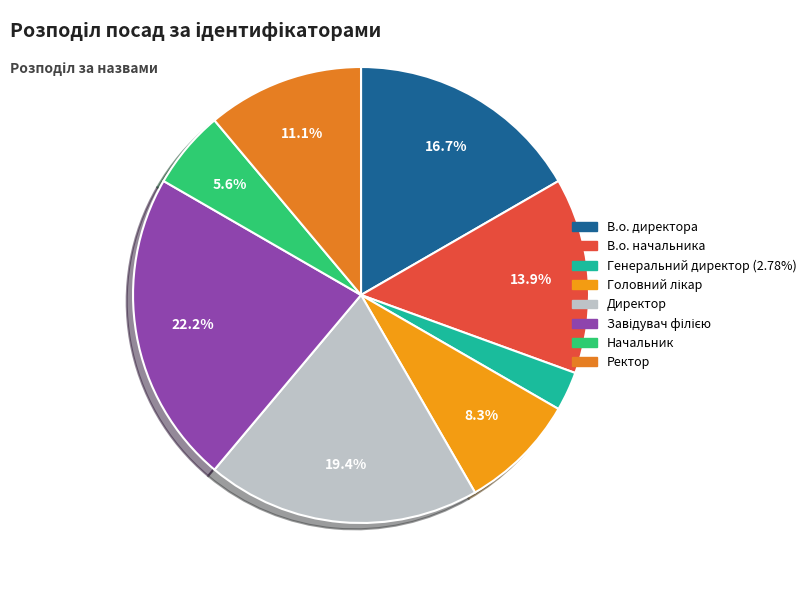

How many segments does this pie chart have?

8